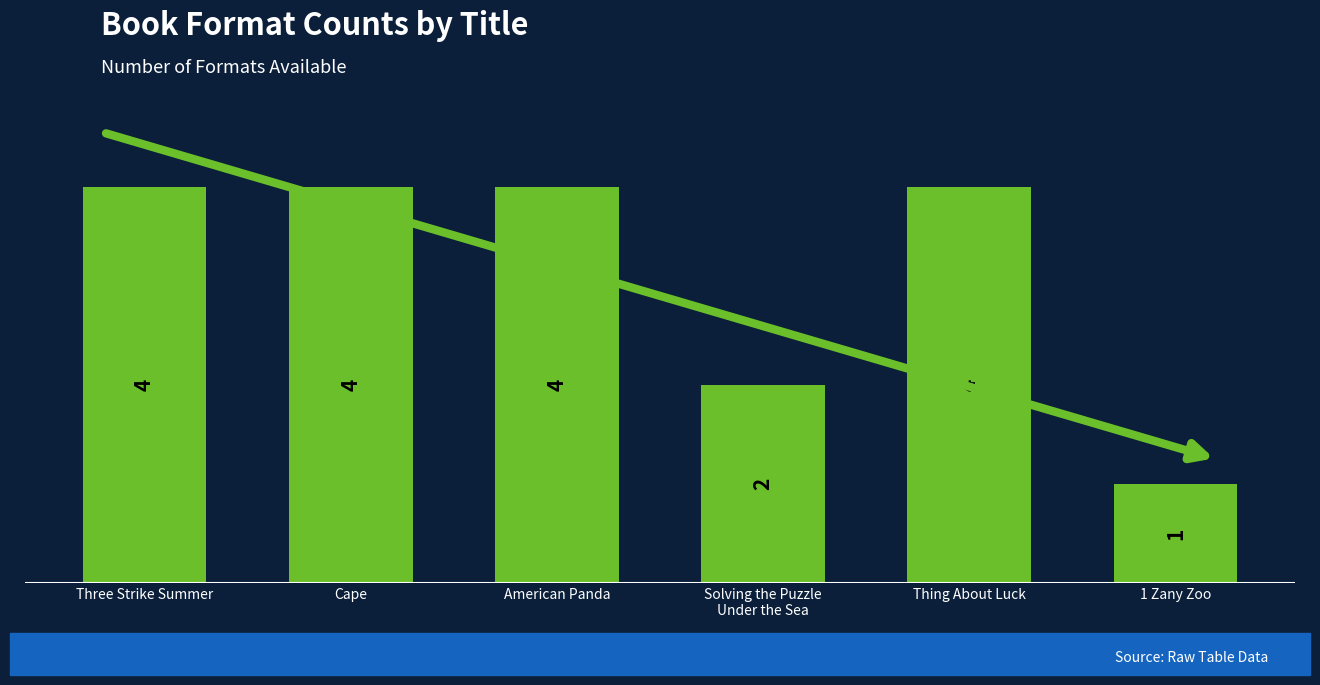

What is the maximum value shown in the chart?

4